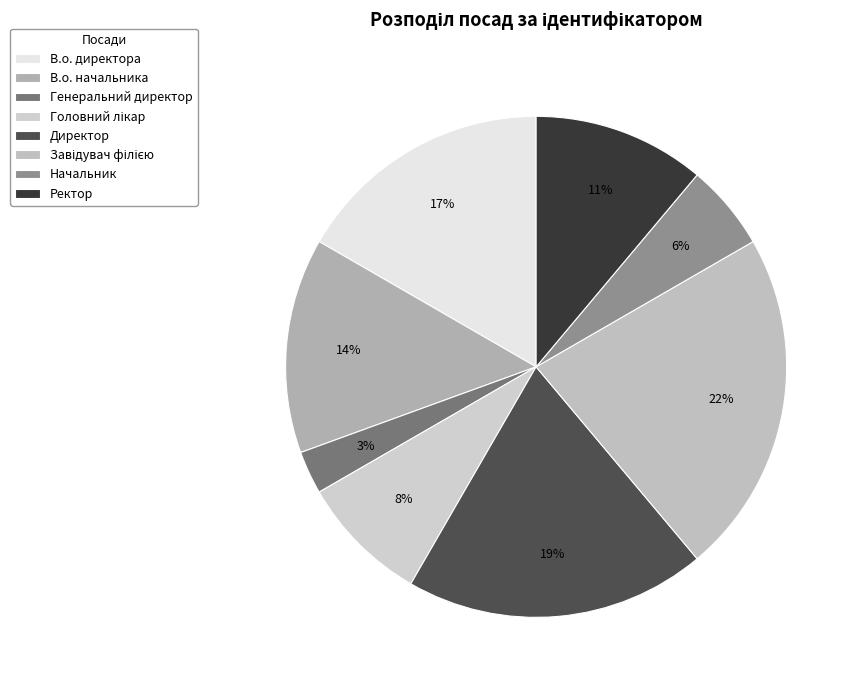

What is the smallest slice in the pie chart?

Генеральний директор